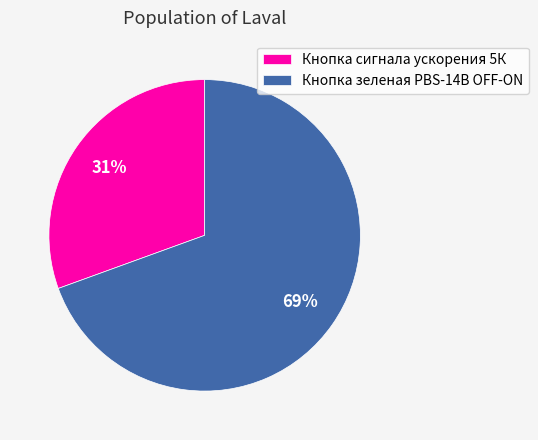

To the nearest percent, what percentage of the pie is Кнопка зеленая PBS-14B OFF-ON?

69%